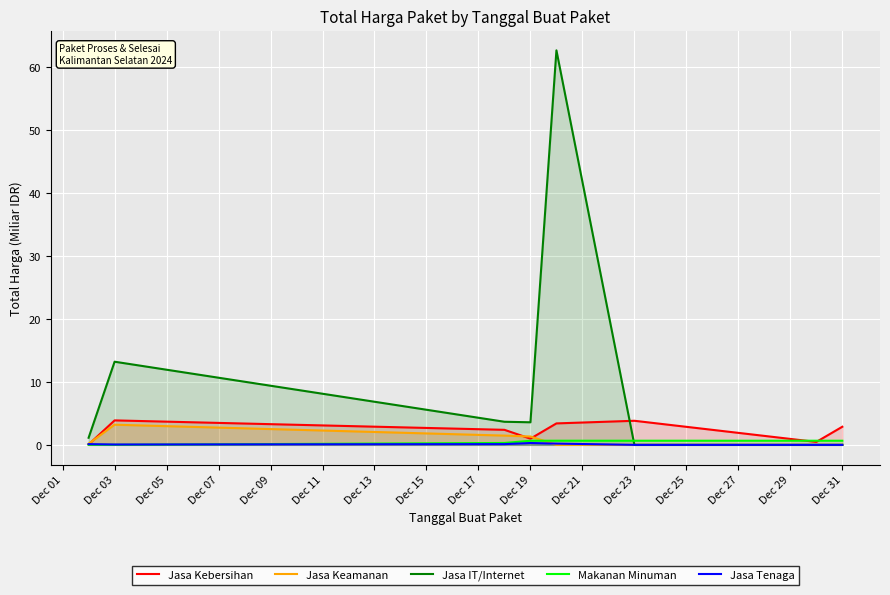

Which series has the largest total across all categories?

Jasa IT/Internet